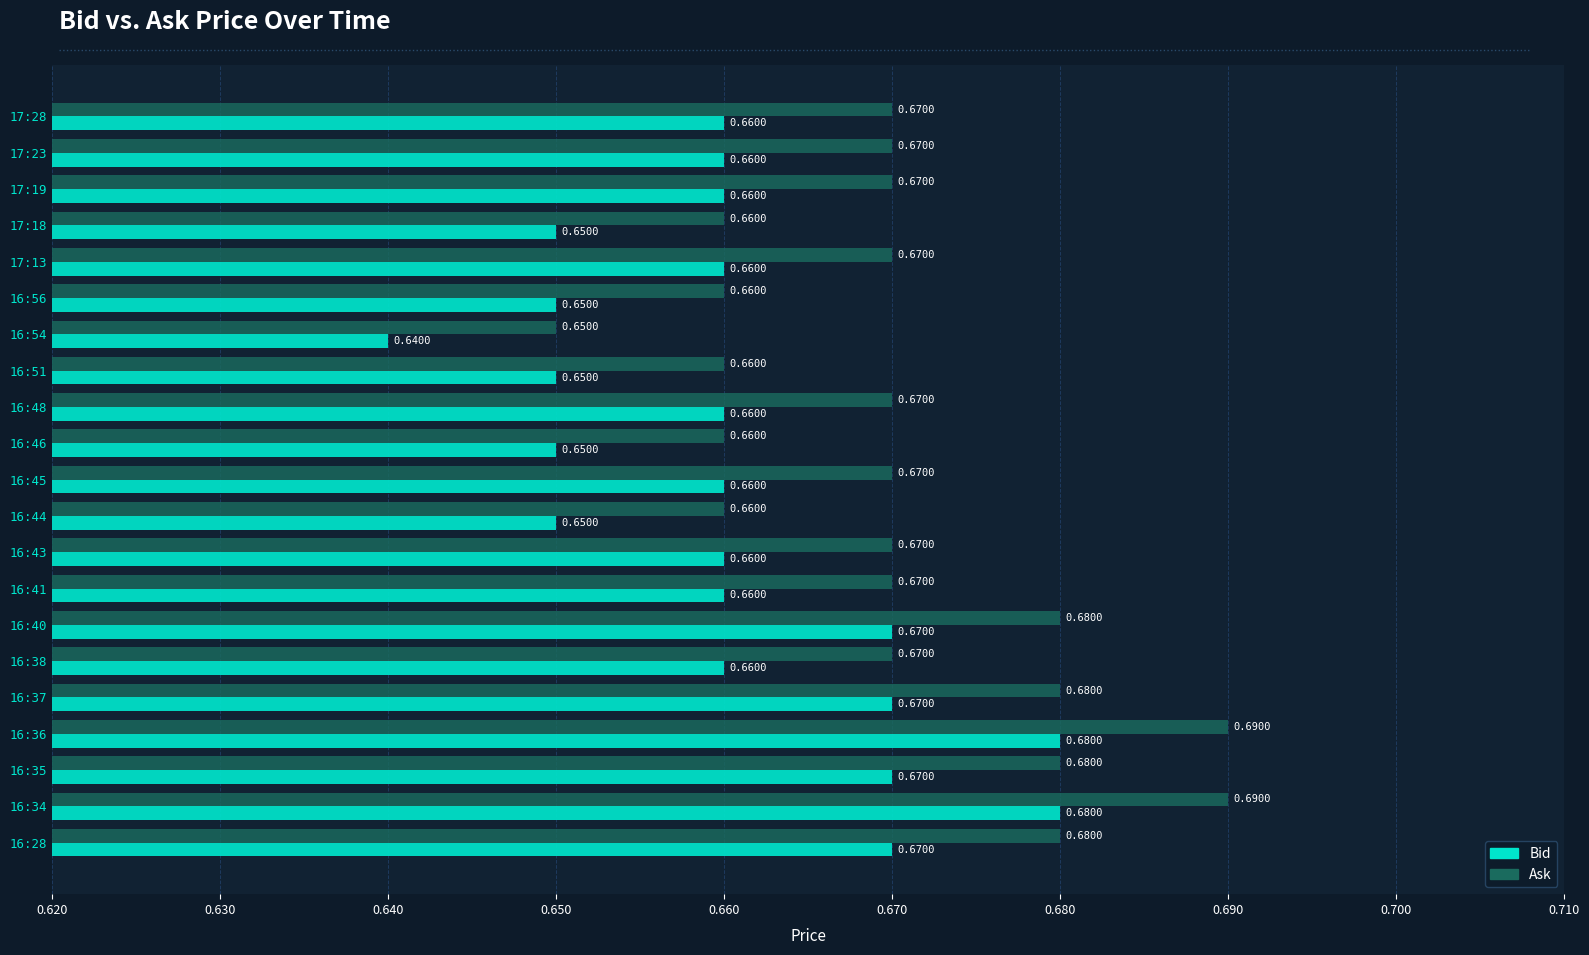

Is the value of Bid at 16:28 greater than the value of Ask at 17:18?

Yes